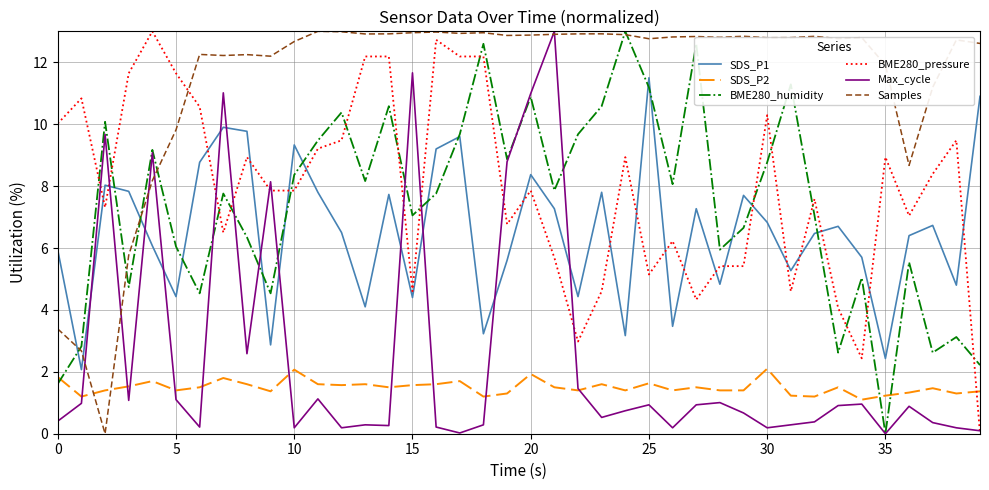

Which series has the largest total across all categories?

Samples